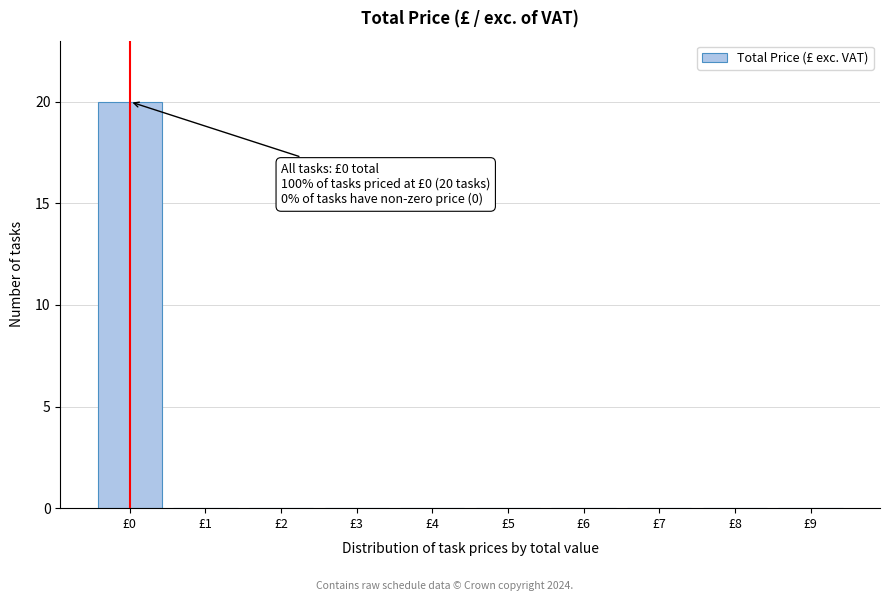

Reading left to right, what are all the values shown in this chart?

£0=20	£1=0	£2=0	£3=0	£4=0	£5=0	£6=0	£7=0	£8=0	£9=0